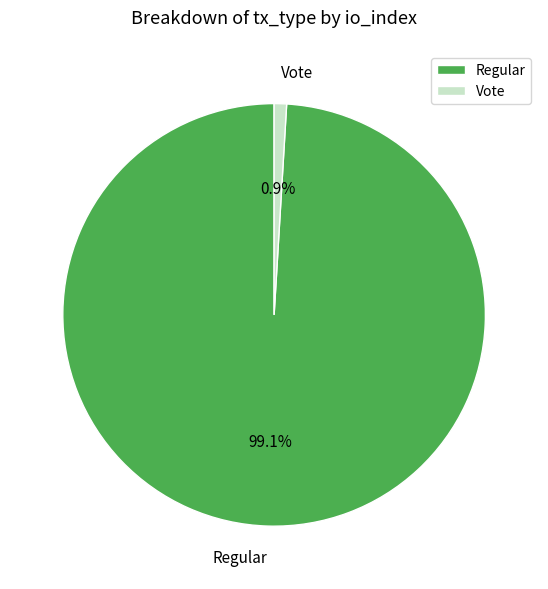

To the nearest percent, what is the difference between the Regular and Vote slice percentages?

98%